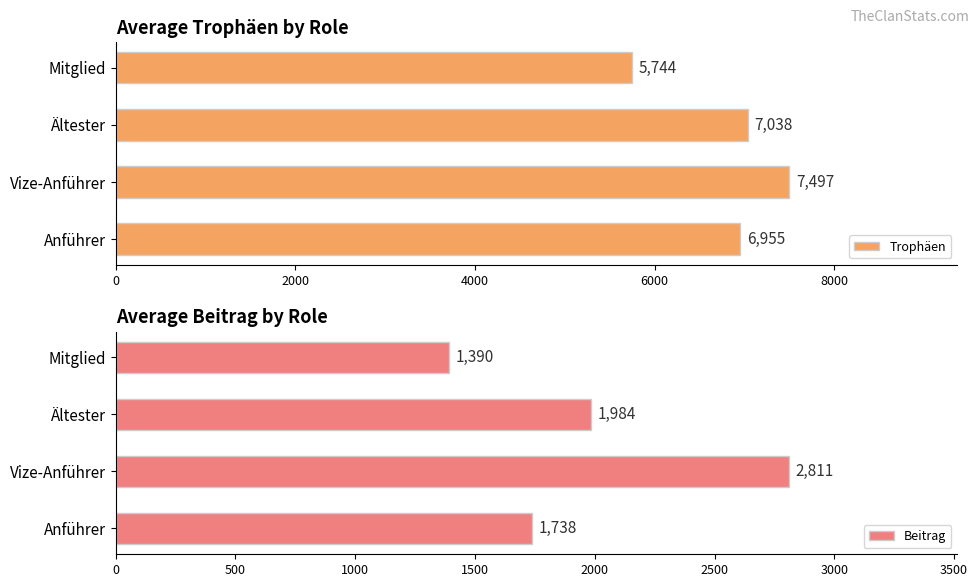

Rank the series by their average value, from highest to lowest.

Trophäen, Beitrag